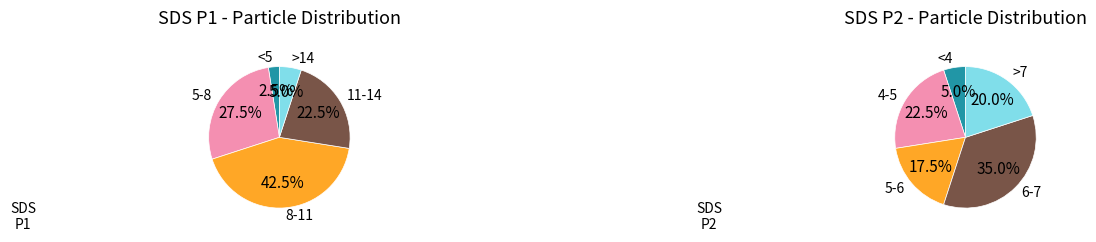

Is 18 the majority of the pie?

No